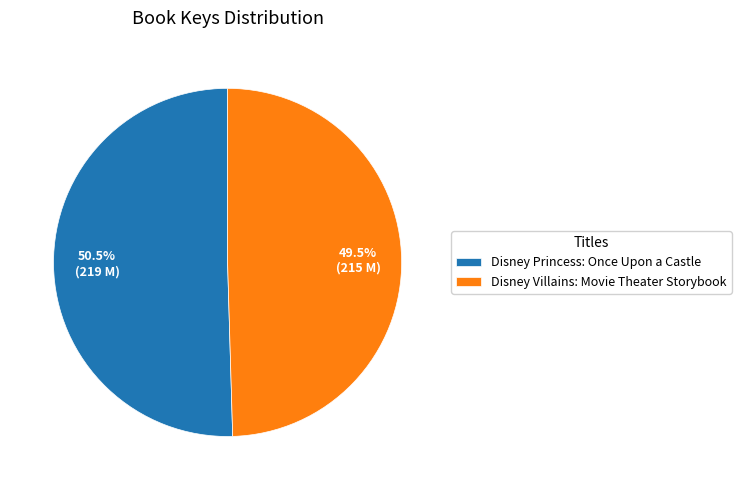

Which category accounts for the majority?

Disney Princess: Once Upon a Castle